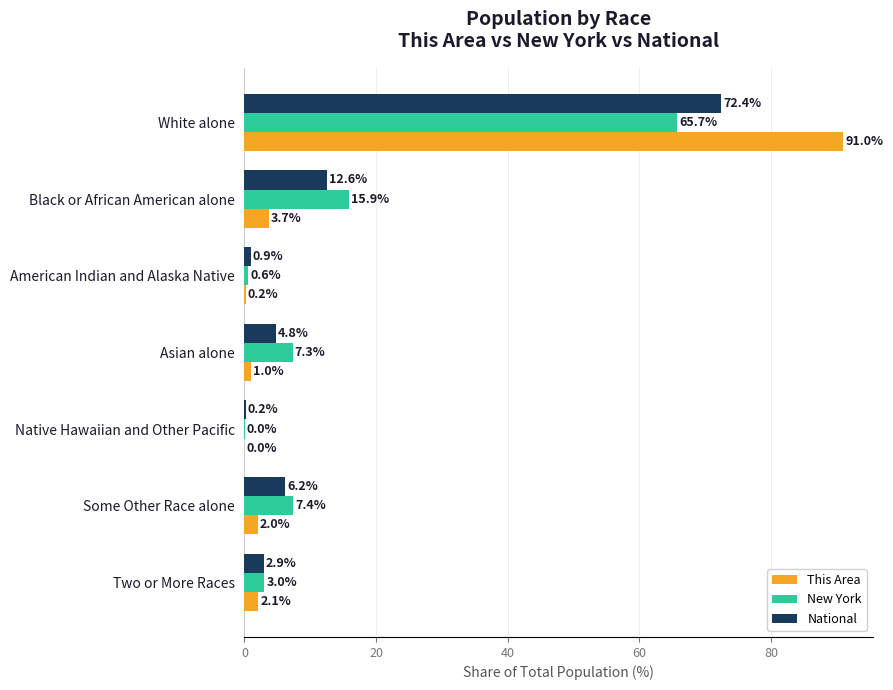

What are all the series names shown in the legend?

This Area, New York, National